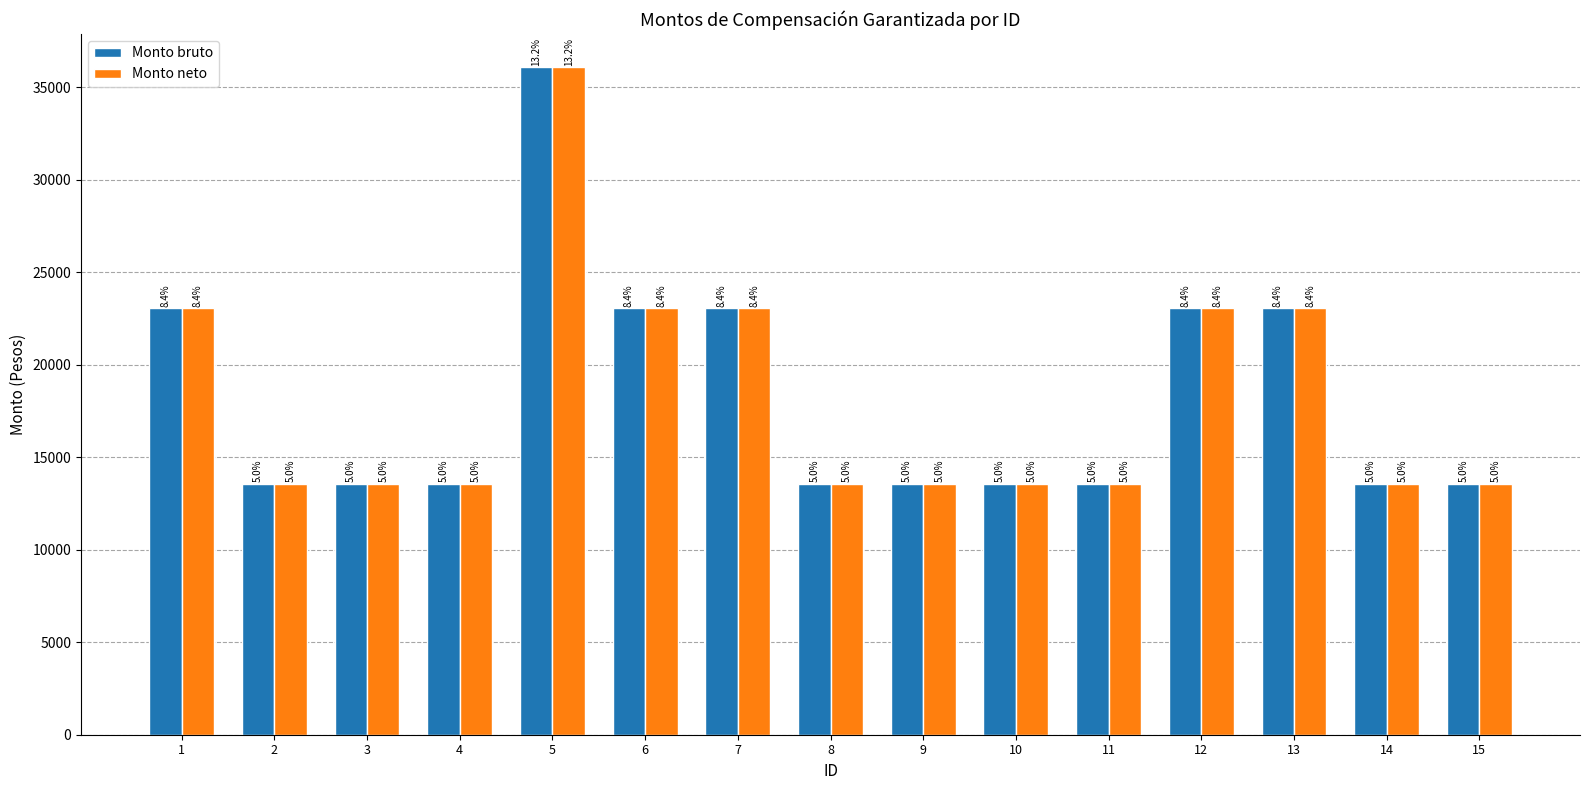

Between 9 and 11, which series saw the biggest shift?

Monto bruto